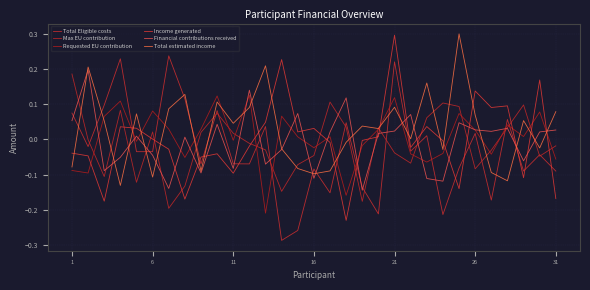

At which label does Requested EU contribution first exceed 0?

11